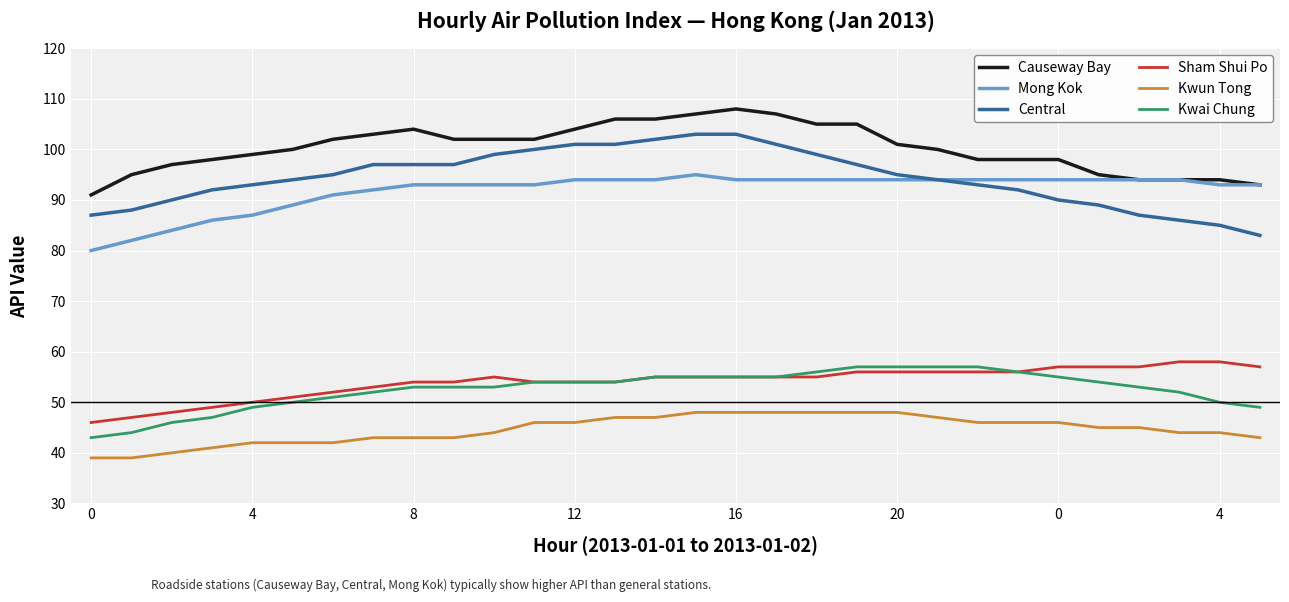

Rank the series by their maximum value, from lowest to highest.

Kwun Tong, Kwai Chung, Sham Shui Po, Mong Kok, Central, Causeway Bay